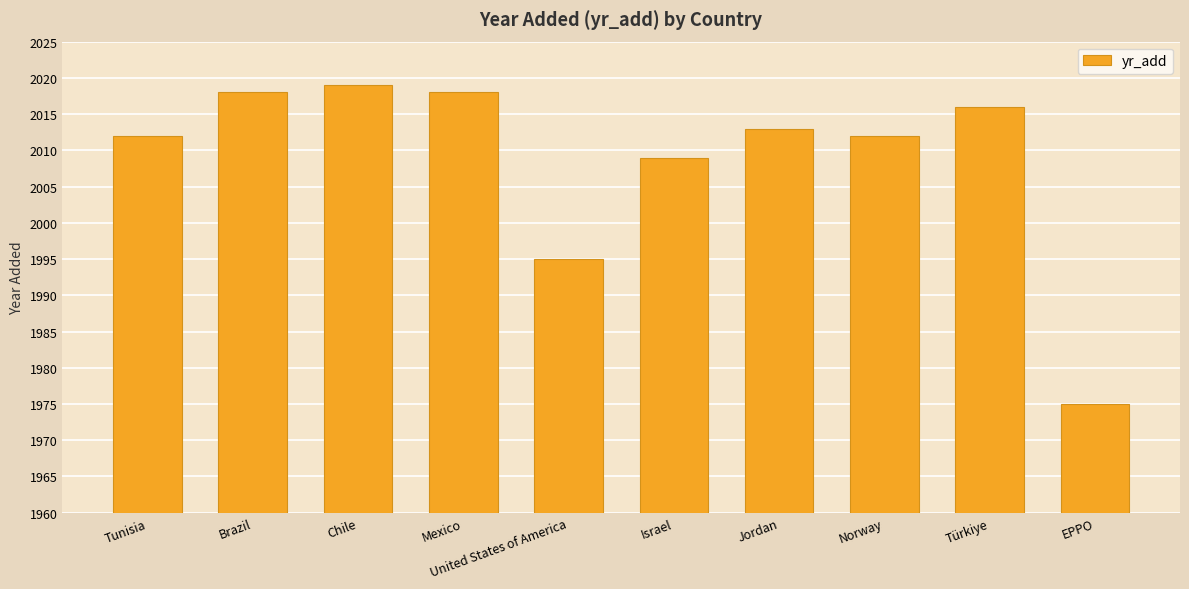

At which label does the data first exceed 2013?

Brazil